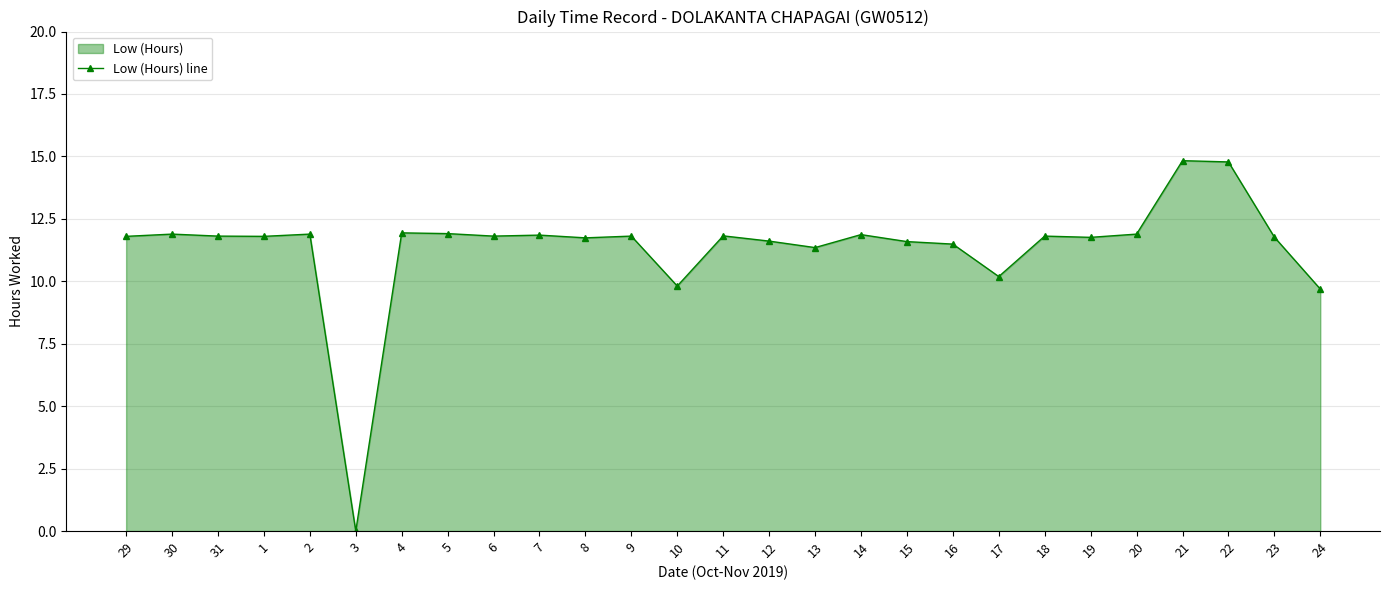

How many positive values are there?

26